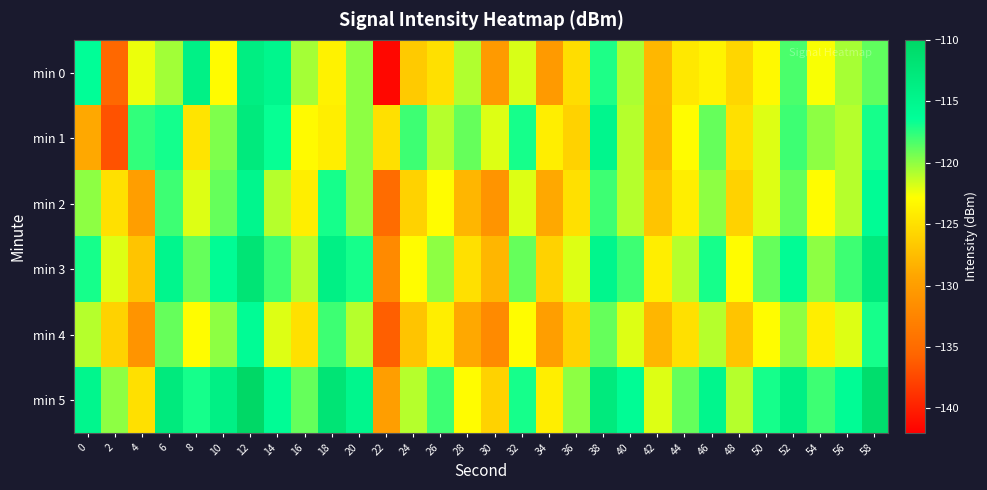

Reading right to left, extract all data points from this chart.

min 0: 58=-118.8	56=-120.6	54=-122.6	52=-118.3	50=-123.2	48=-125.7	46=-123.7	44=-124.4	42=-127.9	40=-120.7	38=-117.2	36=-125.2	34=-130.3	32=-121.8	30=-130.3	28=-120.8	26=-125.0	24=-126.6	22=-141.5	20=-120.0	18=-123.7	16=-120.5	14=-115.0	12=-113.6	10=-123.0	8=-114.2	6=-120.5	4=-122.4	2=-135.3	0=-116.3
min 1: 58=-117.0	56=-121.0	54=-120.0	52=-118.0	50=-122.0	48=-125.0	46=-119.0	44=-123.0	42=-128.0	40=-121.0	38=-115.0	36=-126.0	34=-124.0	32=-117.0	30=-122.0	28=-119.0	26=-121.0	24=-118.0	22=-125.0	20=-120.0	18=-124.0	16=-123.1	14=-116.6	12=-113.1	10=-119.6	8=-124.7	6=-116.9	4=-117.7	2=-136.8	0=-128.9
min 2: 58=-116.0	56=-121.0	54=-123.0	52=-119.0	50=-122.0	48=-126.0	46=-120.0	44=-124.0	42=-127.0	40=-121.0	38=-118.0	36=-125.0	34=-129.0	32=-122.0	30=-131.0	28=-128.0	26=-123.0	24=-126.0	22=-135.0	20=-120.0	18=-117.0	16=-124.0	14=-121.0	12=-115.0	10=-119.0	8=-122.0	6=-118.0	4=-130.0	2=-125.0	0=-120.0
min 3: 58=-113.0	56=-118.0	54=-120.0	52=-116.0	50=-119.0	48=-123.0	46=-117.0	44=-121.0	42=-124.0	40=-118.0	38=-115.0	36=-122.0	34=-126.0	32=-119.0	30=-128.0	28=-125.0	26=-120.0	24=-123.0	22=-132.0	20=-117.0	18=-114.0	16=-121.0	14=-118.0	12=-112.0	10=-116.0	8=-119.0	6=-115.0	4=-127.0	2=-122.0	0=-117.0
min 4: 58=-117.0	56=-122.0	54=-124.0	52=-120.0	50=-123.0	48=-127.0	46=-121.0	44=-125.0	42=-128.0	40=-122.0	38=-119.0	36=-126.0	34=-130.0	32=-123.0	30=-132.0	28=-129.0	26=-124.0	24=-127.0	22=-136.0	20=-121.0	18=-118.0	16=-125.0	14=-122.0	12=-116.0	10=-120.0	8=-123.0	6=-119.0	4=-131.0	2=-126.0	0=-121.0
min 5: 58=-111.0	56=-116.0	54=-118.0	52=-114.0	50=-117.0	48=-121.0	46=-115.0	44=-119.0	42=-122.0	40=-116.0	38=-113.0	36=-120.0	34=-124.0	32=-117.0	30=-126.0	28=-123.0	26=-118.0	24=-121.0	22=-130.0	20=-115.0	18=-112.0	16=-119.0	14=-116.0	12=-110.0	10=-114.0	8=-117.0	6=-113.0	4=-125.0	2=-120.0	0=-115.0